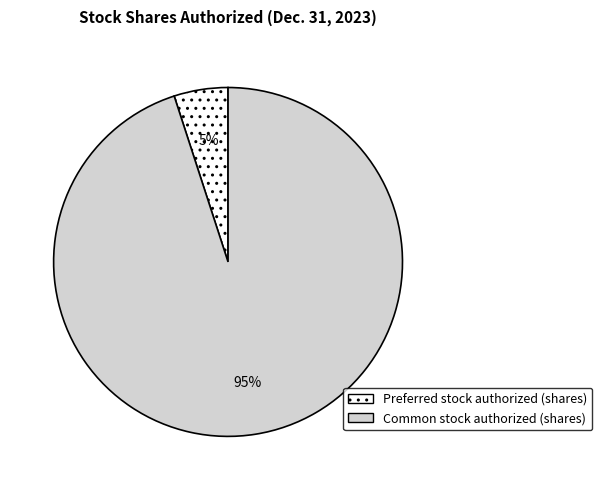

Do Preferred stock authorized and Common stock authorized together represent more than half of the pie?

Yes